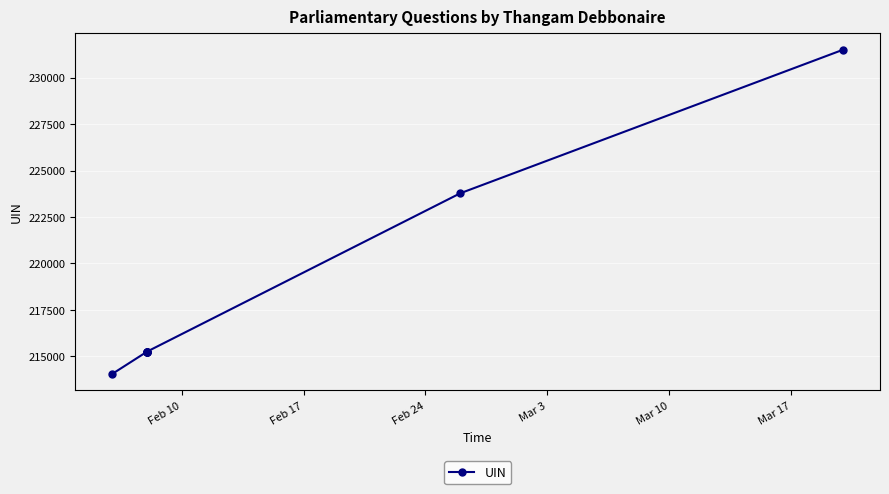

Reading right to left, transcribe all the data shown in this chart.

231512	223778	215247	215246	215245	215244	215243	214044